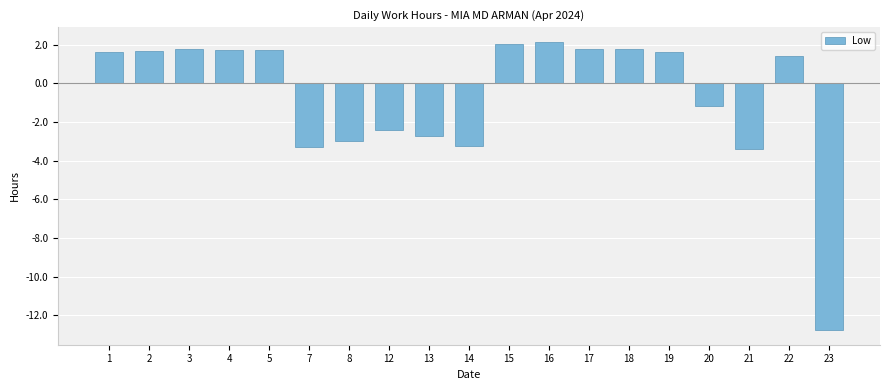

What is the sum of all values?

-12.8